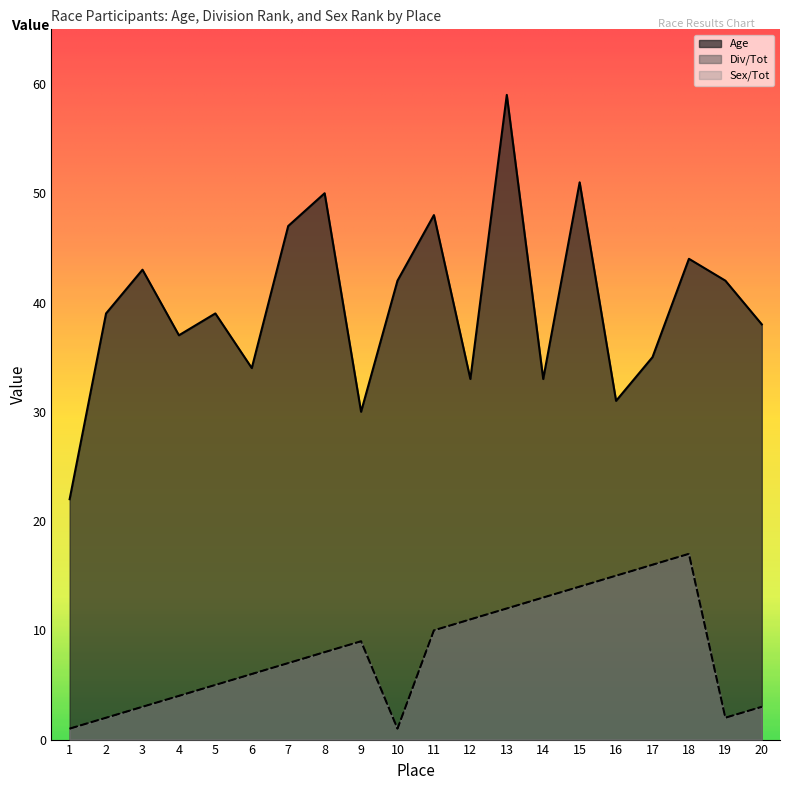

How many lines are shown in the chart?

3